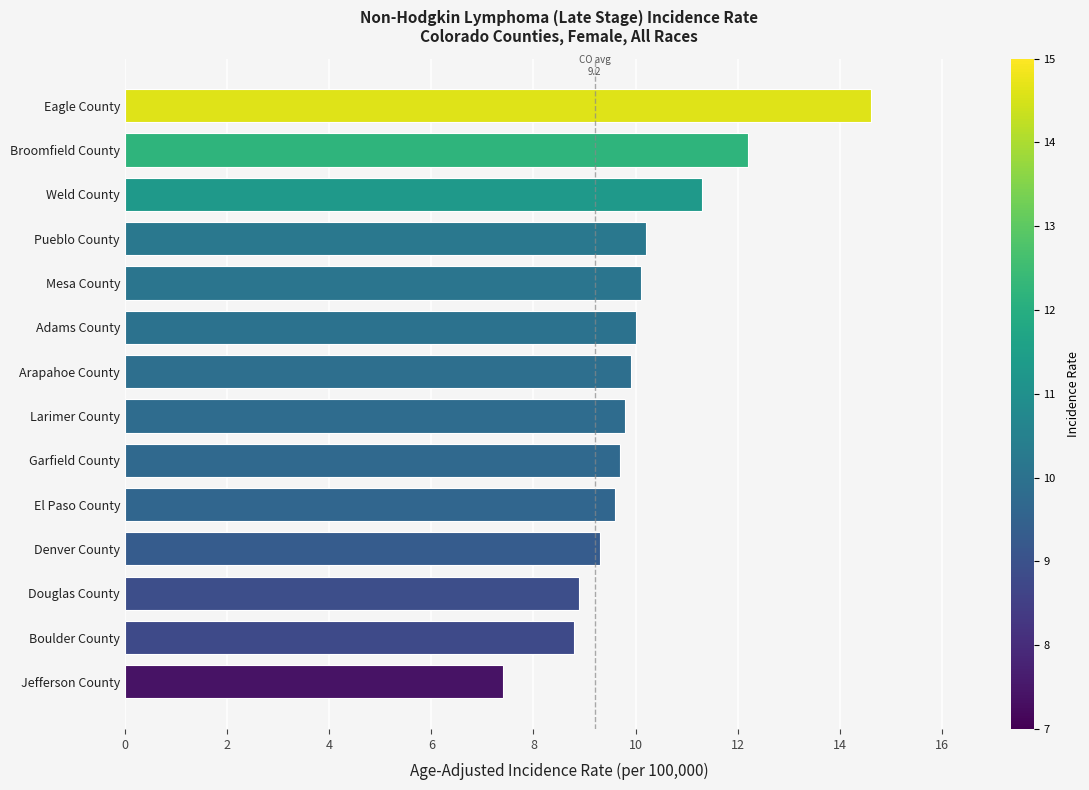

What is the average value?

10.1